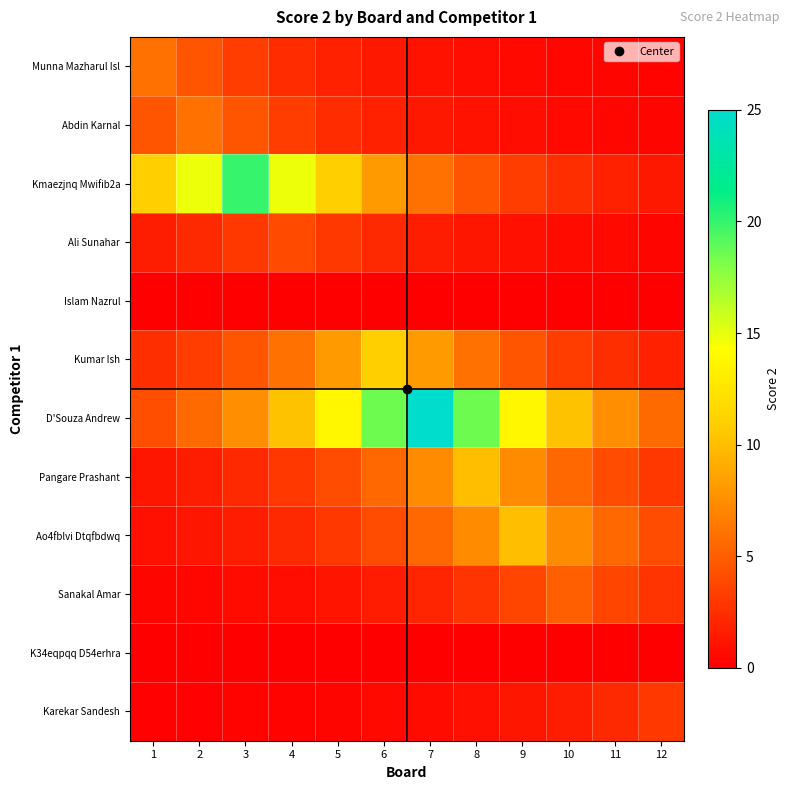

Which has a higher value, 9 or 3?

3